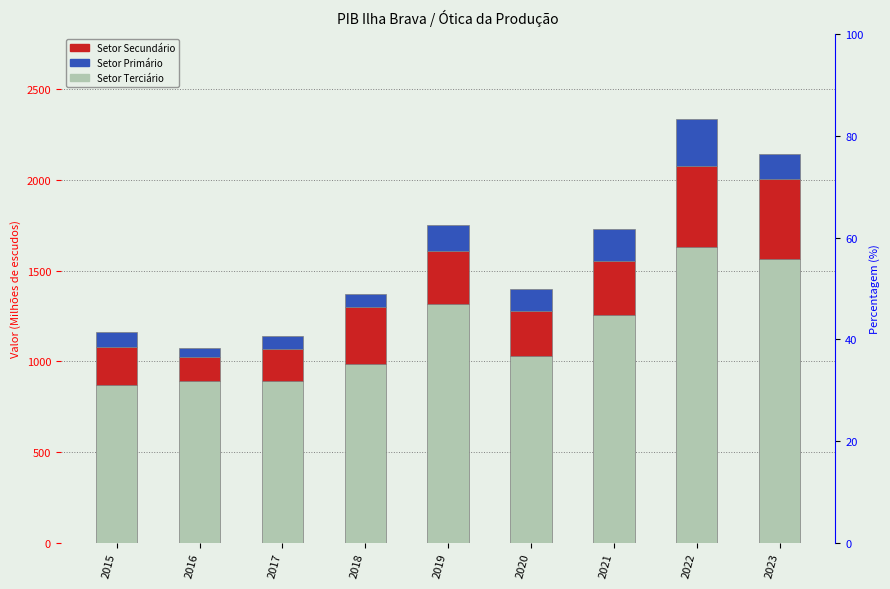

Which category has the lowest value in the Setor Primário series?

2016